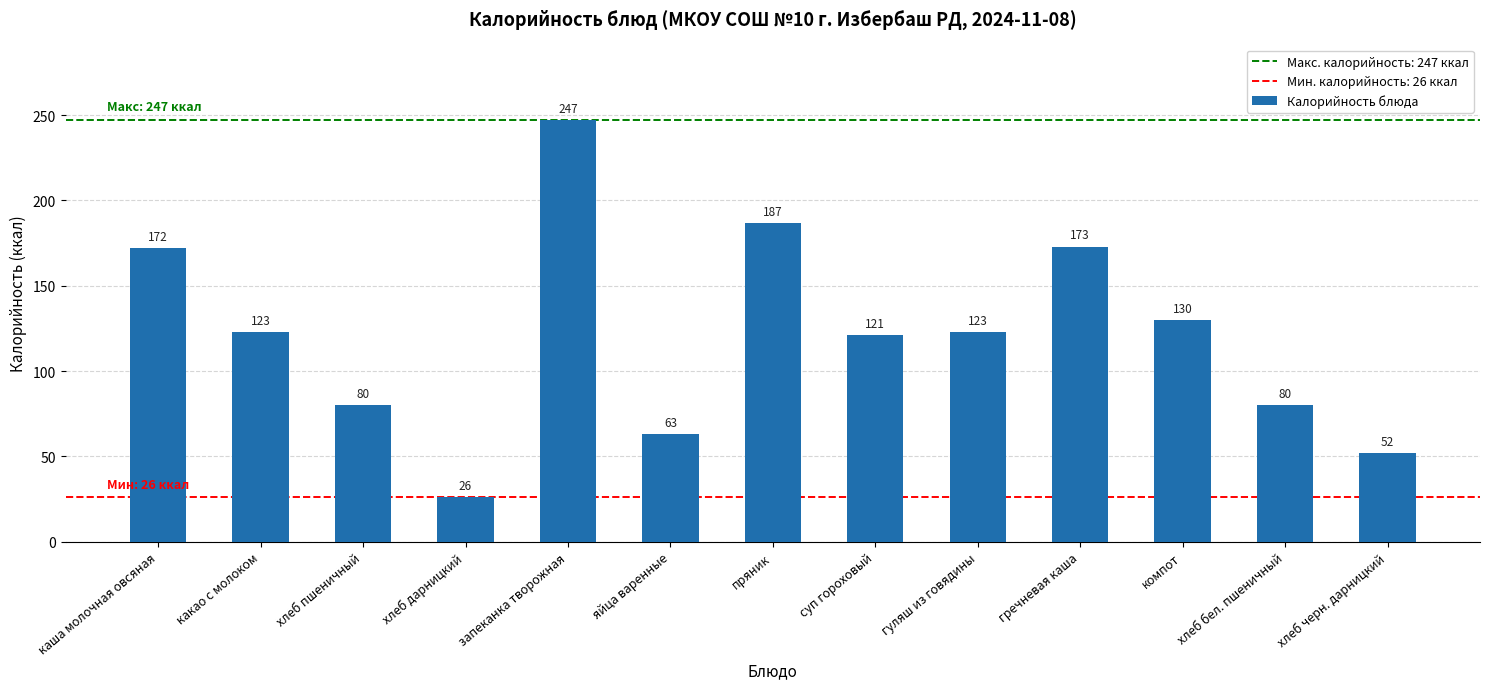

What is the smallest value displayed?

26